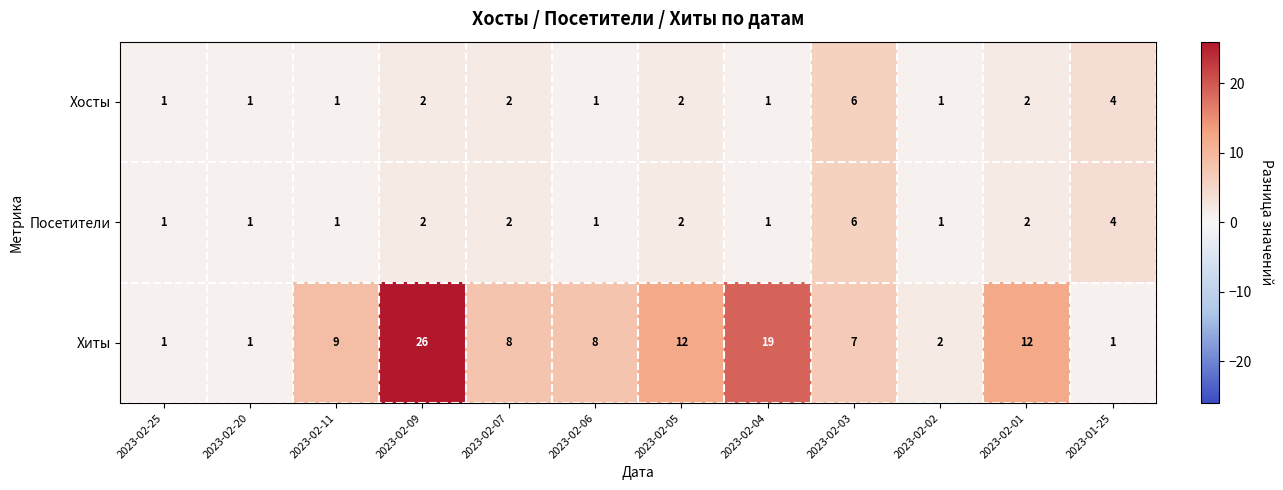

What is the greatest value displayed?

26